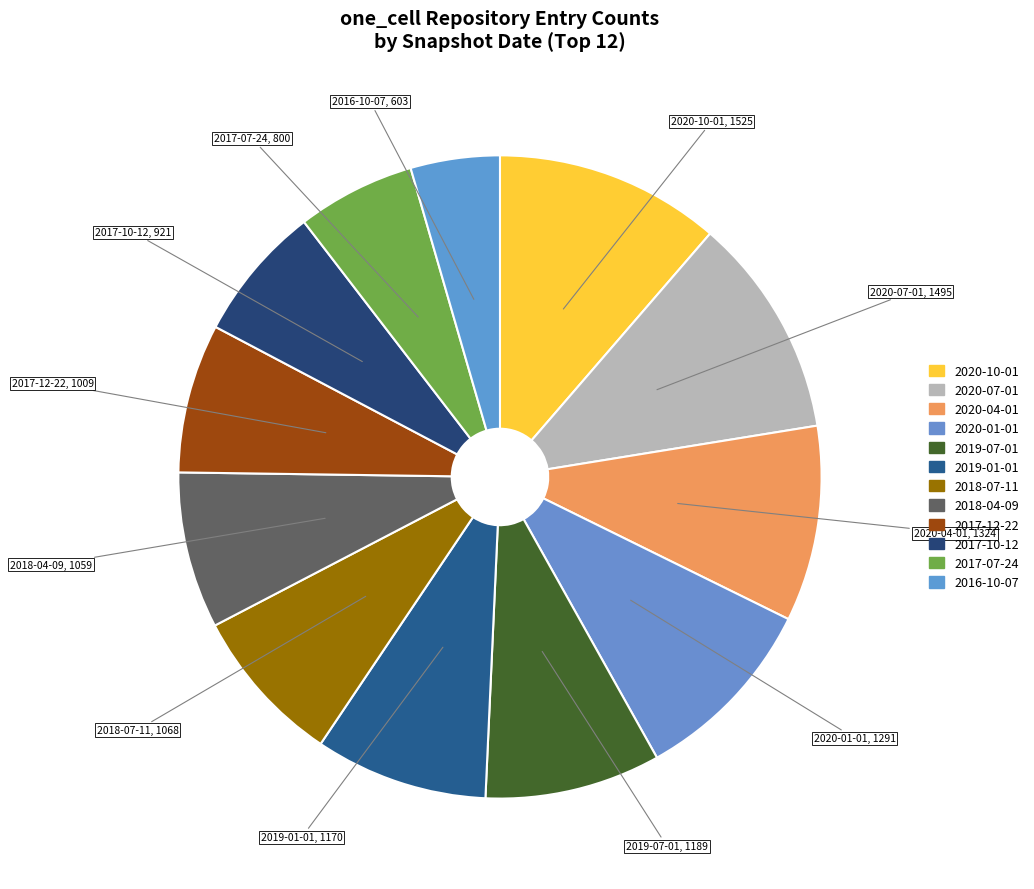

Does any single category account for the majority?

No